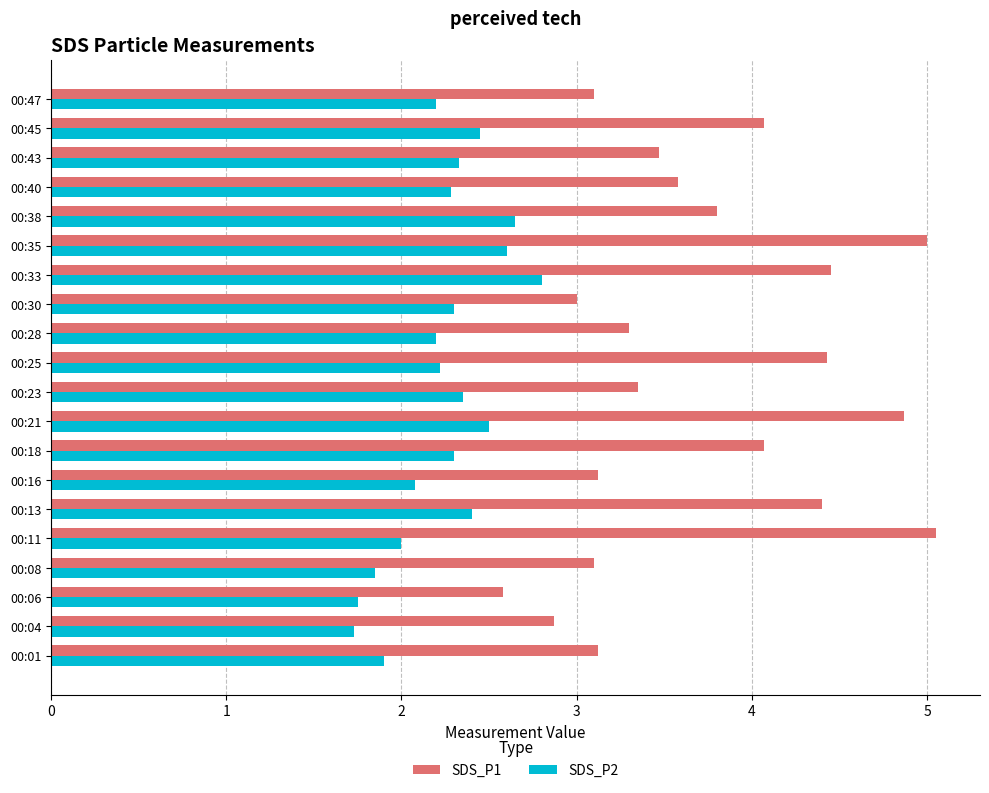

The value of SDS_P1 at 00:21 is 4.9. True or false?

True